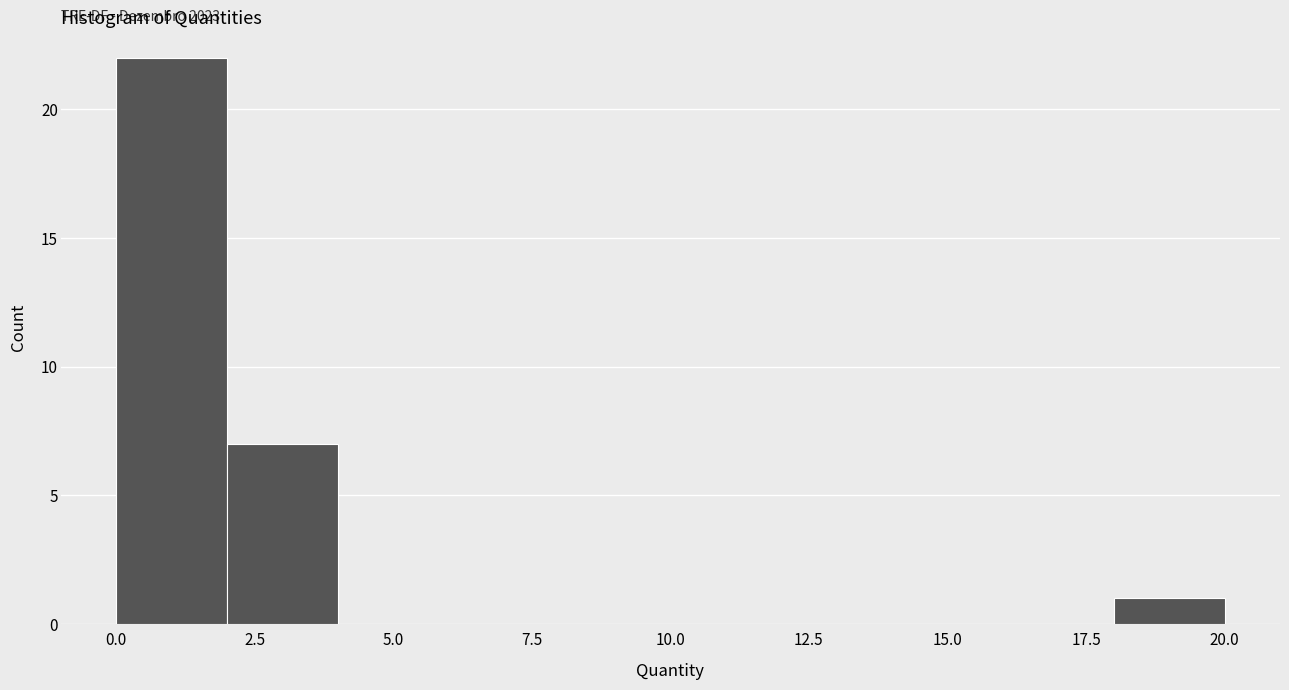

Which range on the x-axis has the tallest bar?

0 to 2